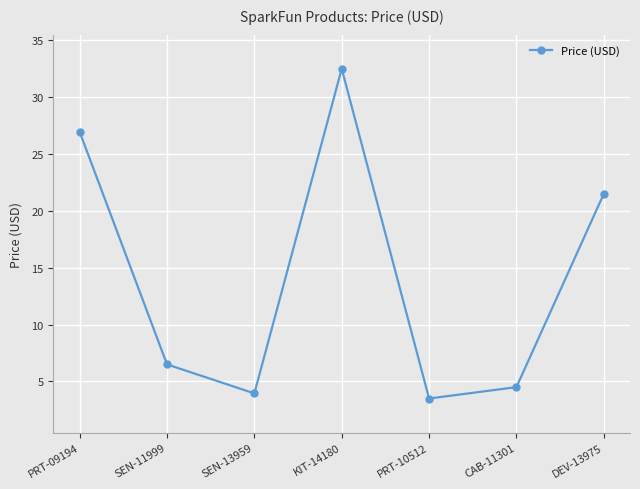

How many lines are shown in the chart?

1